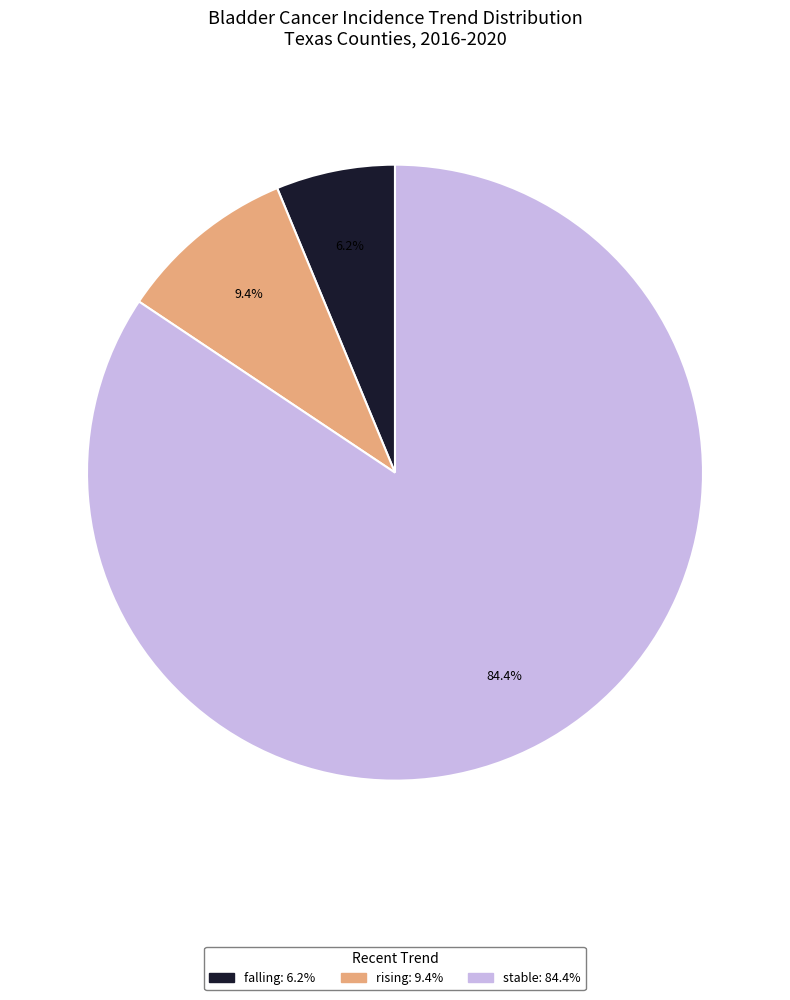

Combined, what portion of the pie is rising and falling?

15.6%